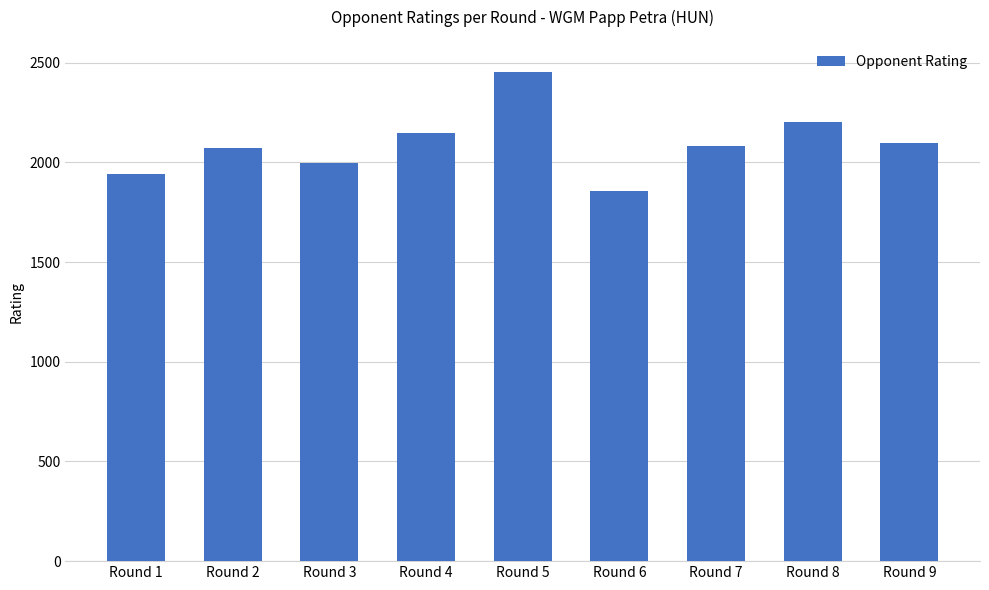

What is the change in value from Round 1 to Round 2?

+130